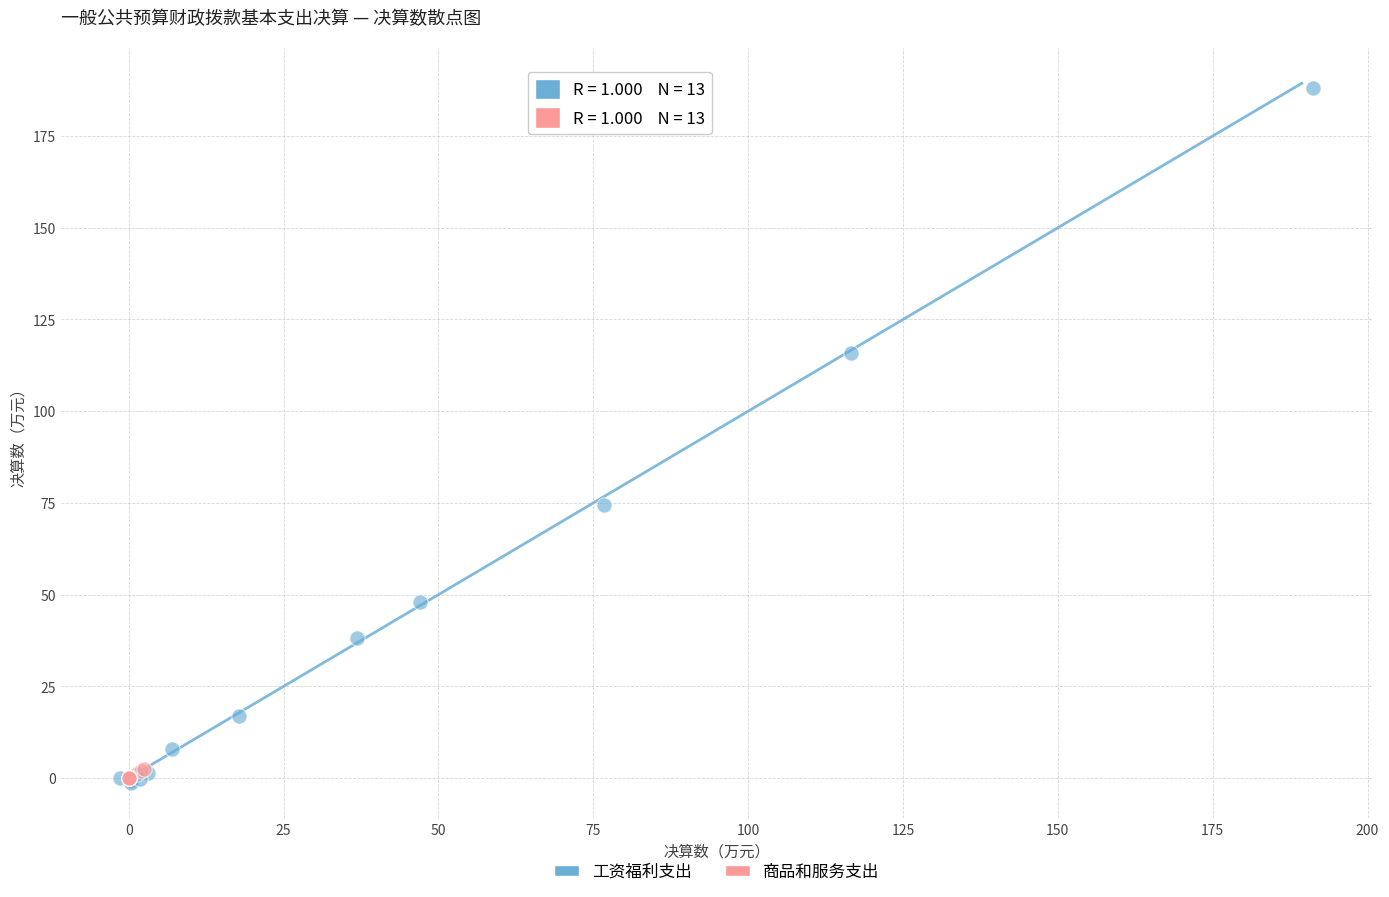

What are all the series names shown in the legend?

工资福利支出, 商品和服务支出